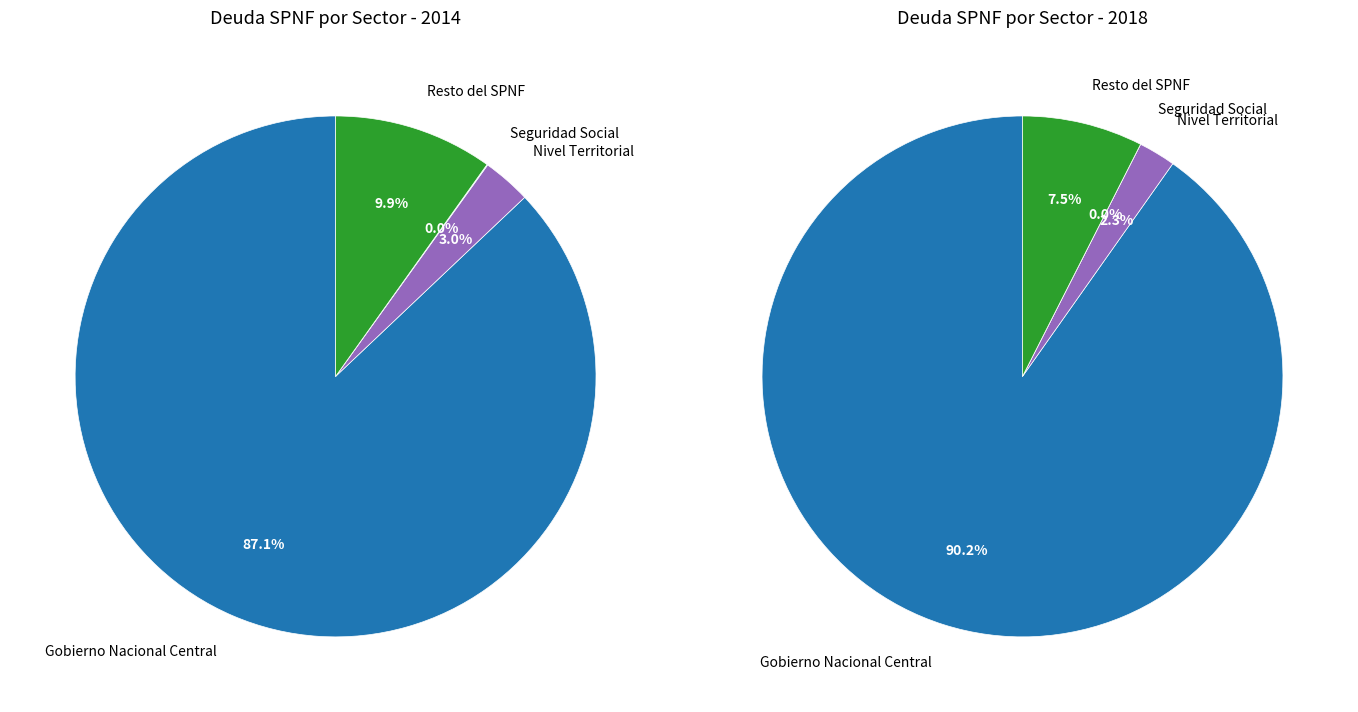

Count the number of slices in the pie.

4